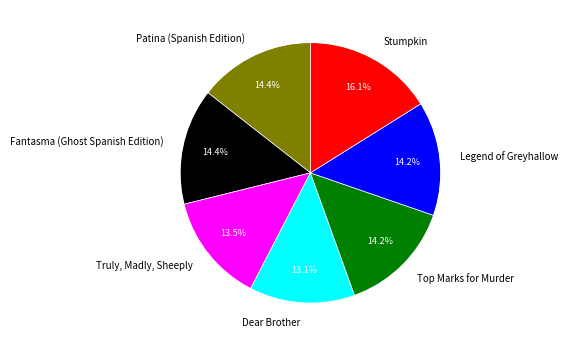

What percentage is the Stumpkin slice, to the nearest percent?

16%